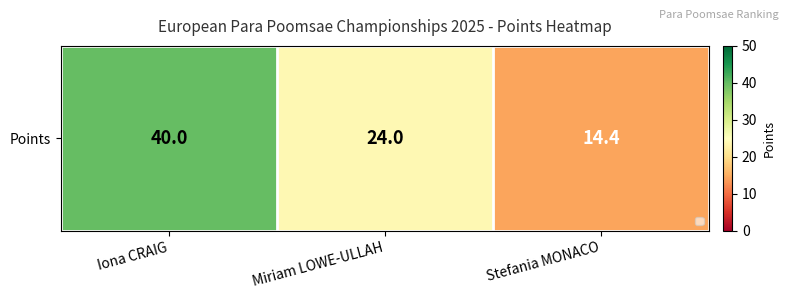

Which label corresponds to the largest value in the chart?

Iona CRAIG